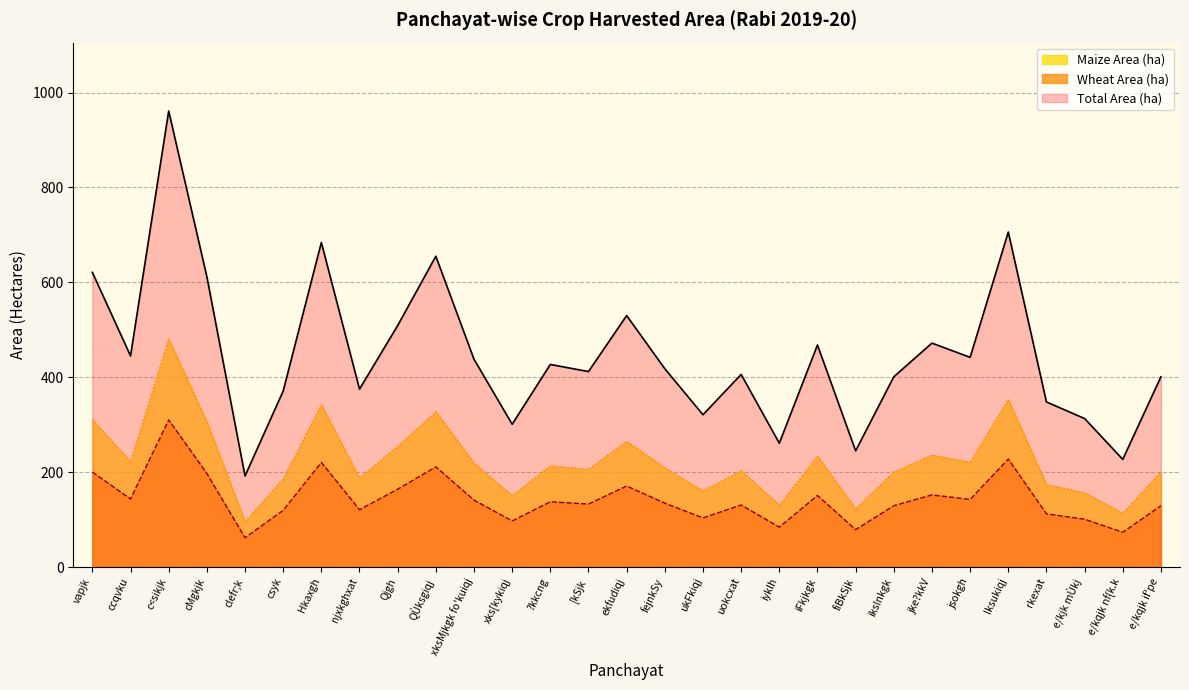

How many lines are shown in the chart?

3